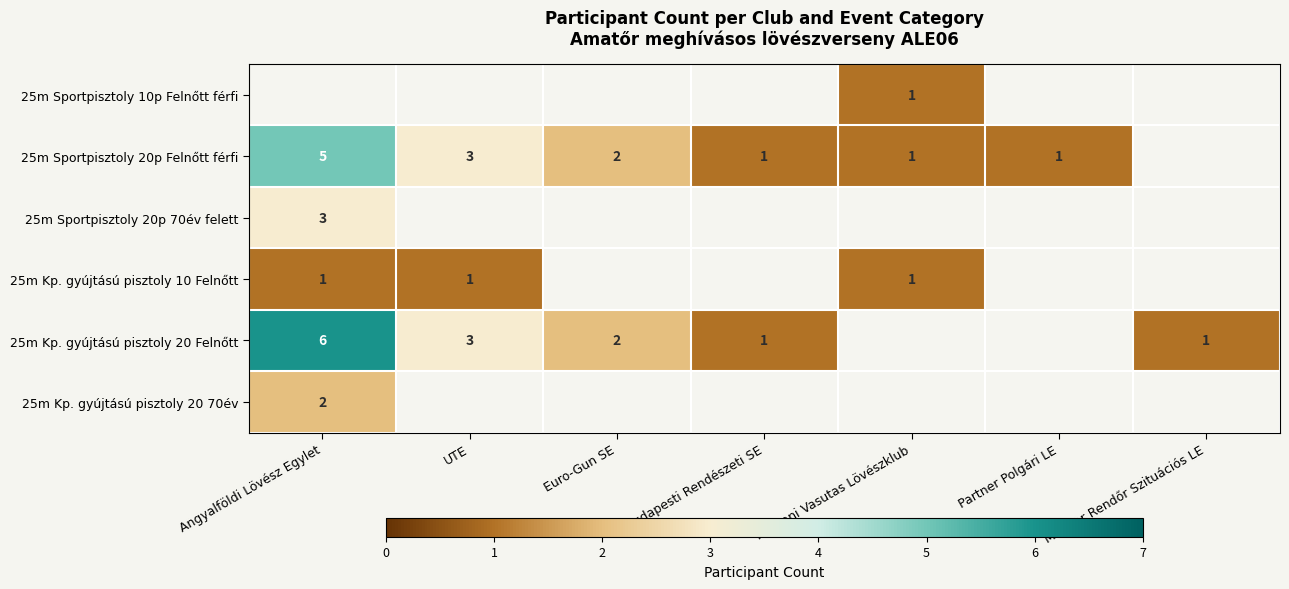

Which has a higher value, Hatvani Vasutas Lövészklub or Budapesti Rendészeti SE?

Budapesti Rendészeti SE